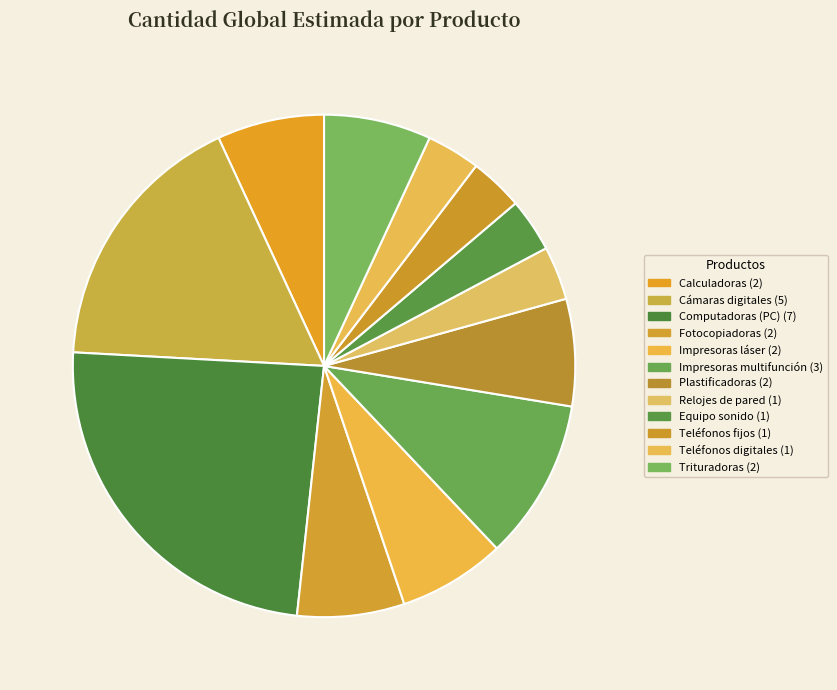

Count the number of slices in the pie.

12